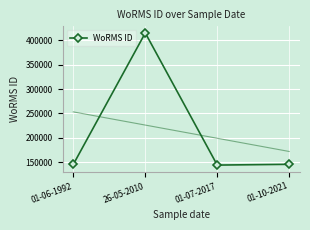

What is the sum of all values?

850802